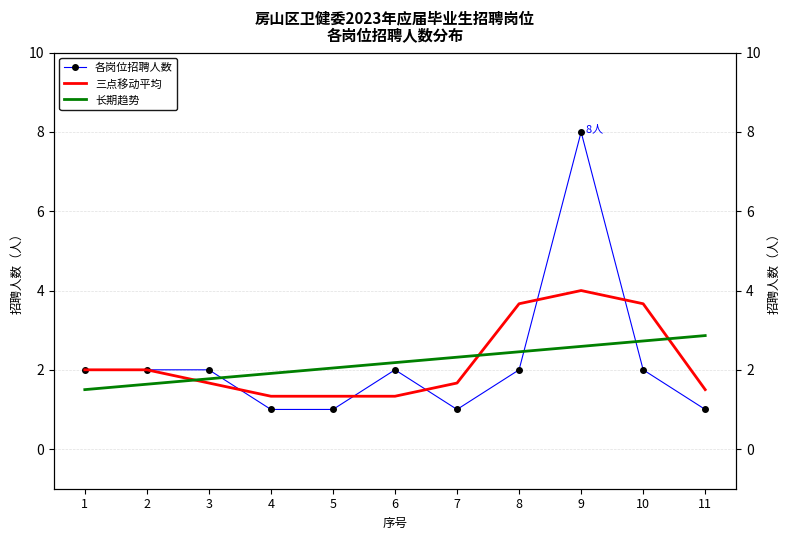

How many times do 三点移动平均 and 各岗位招聘人数 cross each other?

5